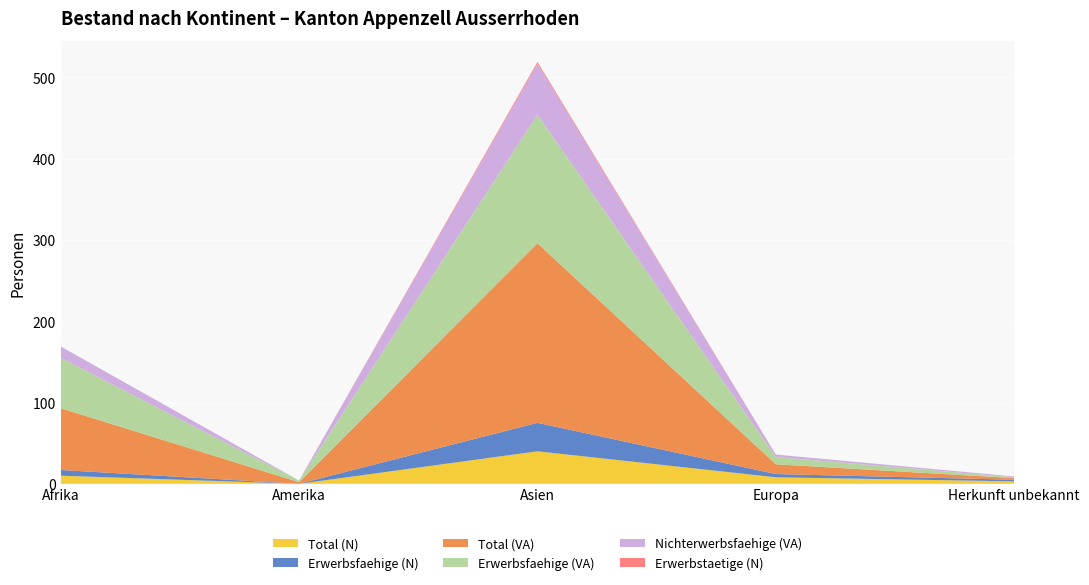

Reading left to right, extract all data points from this chart.

Total (N): 10	0	40	8	3
Erwerbsfaehige (N): 7	0	35	4	2
Total (VA): 76	2	221	12	2
Erwerbsfaehige (VA): 62	2	158	9	1
Nichterwerbsfaehige (VA): 14	0	63	3	1
Erwerbstaetige (N): 0	0	2	0	0